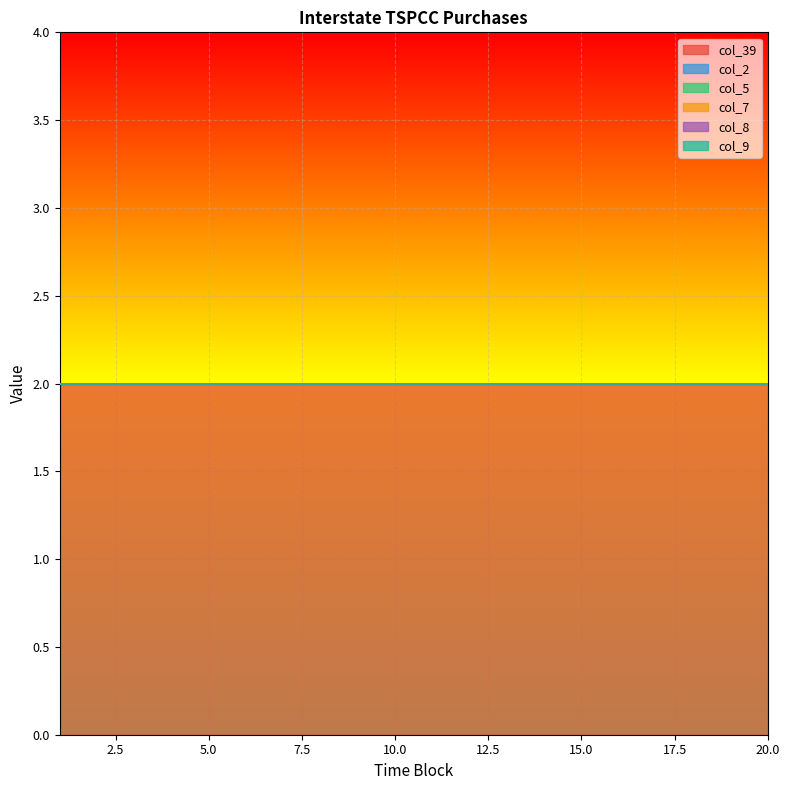

What is the maximum value shown in the chart?

2